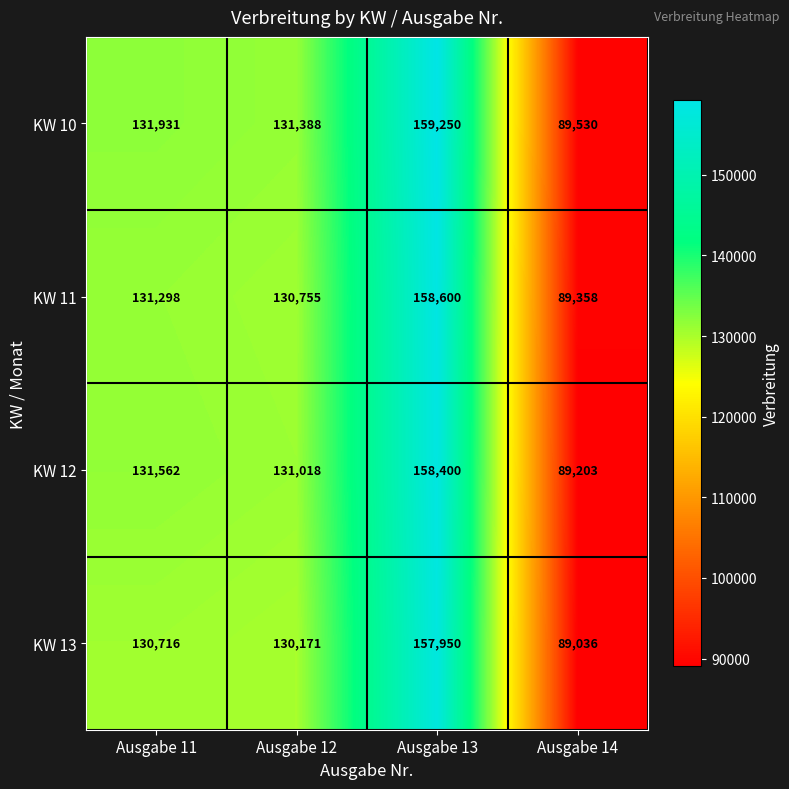

What is the average value of the KW 11 series?

127503